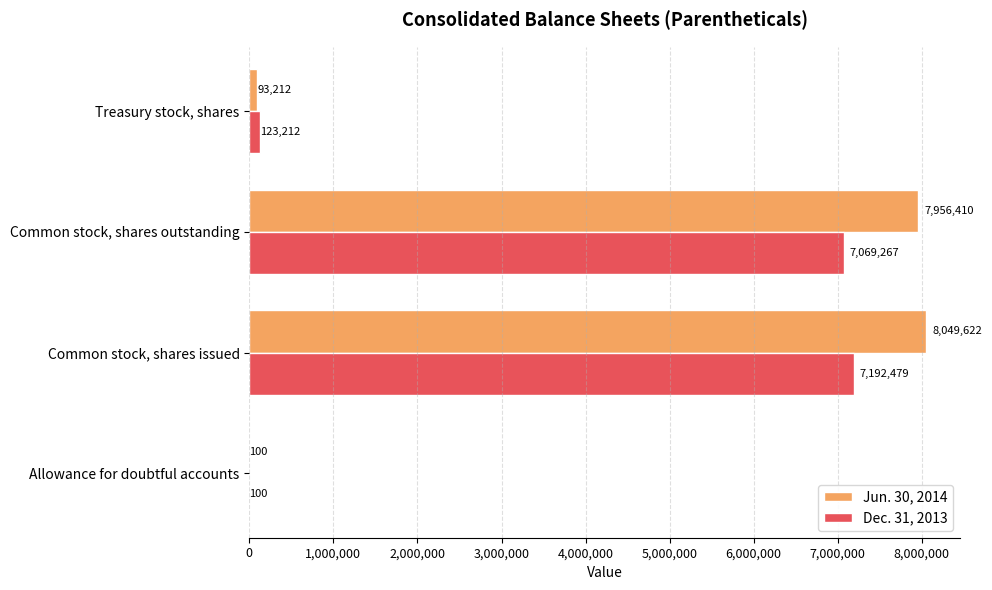

What is the approximate value of Jun. 30, 2014 at Common stock, shares outstanding, to the nearest 100?

7956400